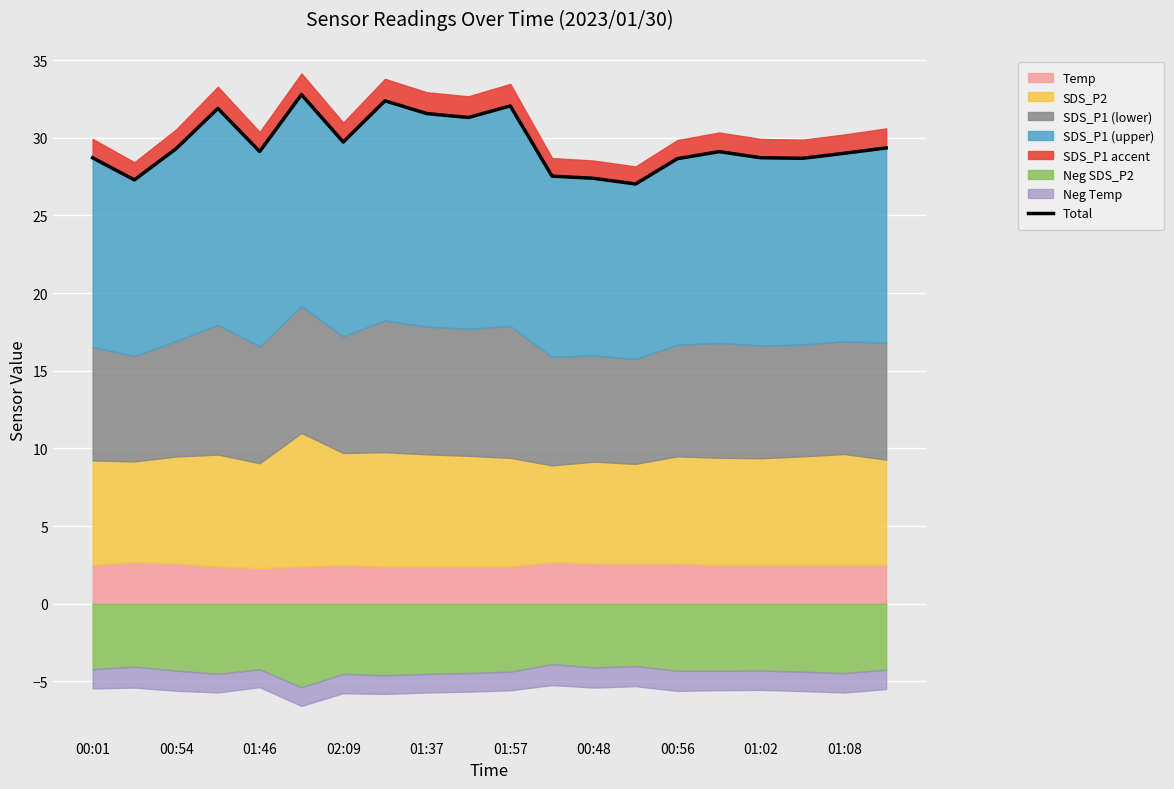

What is the sum of the values at 01:37 and 15?

58.2